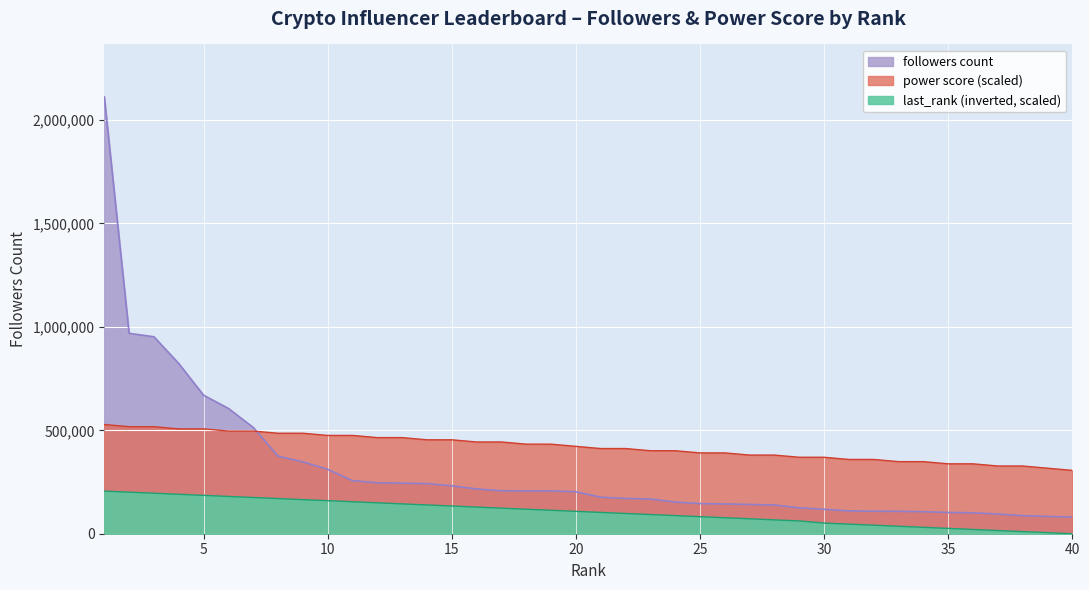

Rank the series by their average value, from highest to lowest.

power score, followers count, last_rank